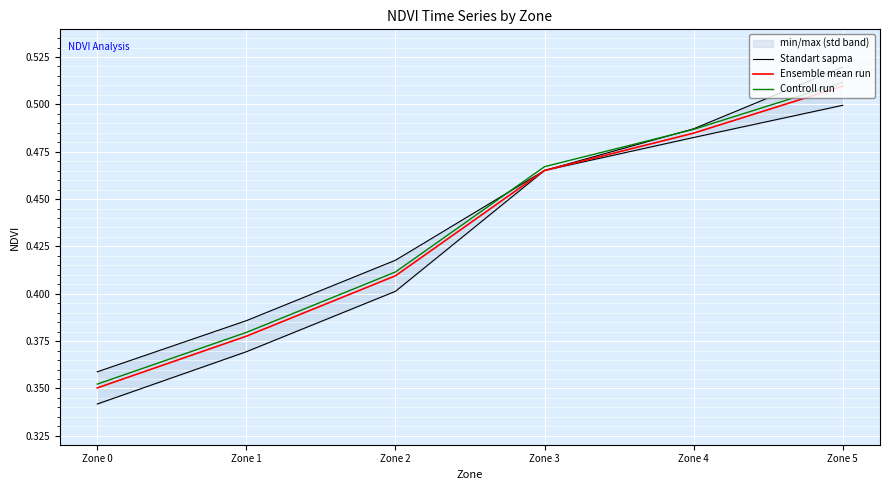

At Zone 2, list the series in order from largest to smallest.

Standart sapma, Controll run, Ensemble mean run